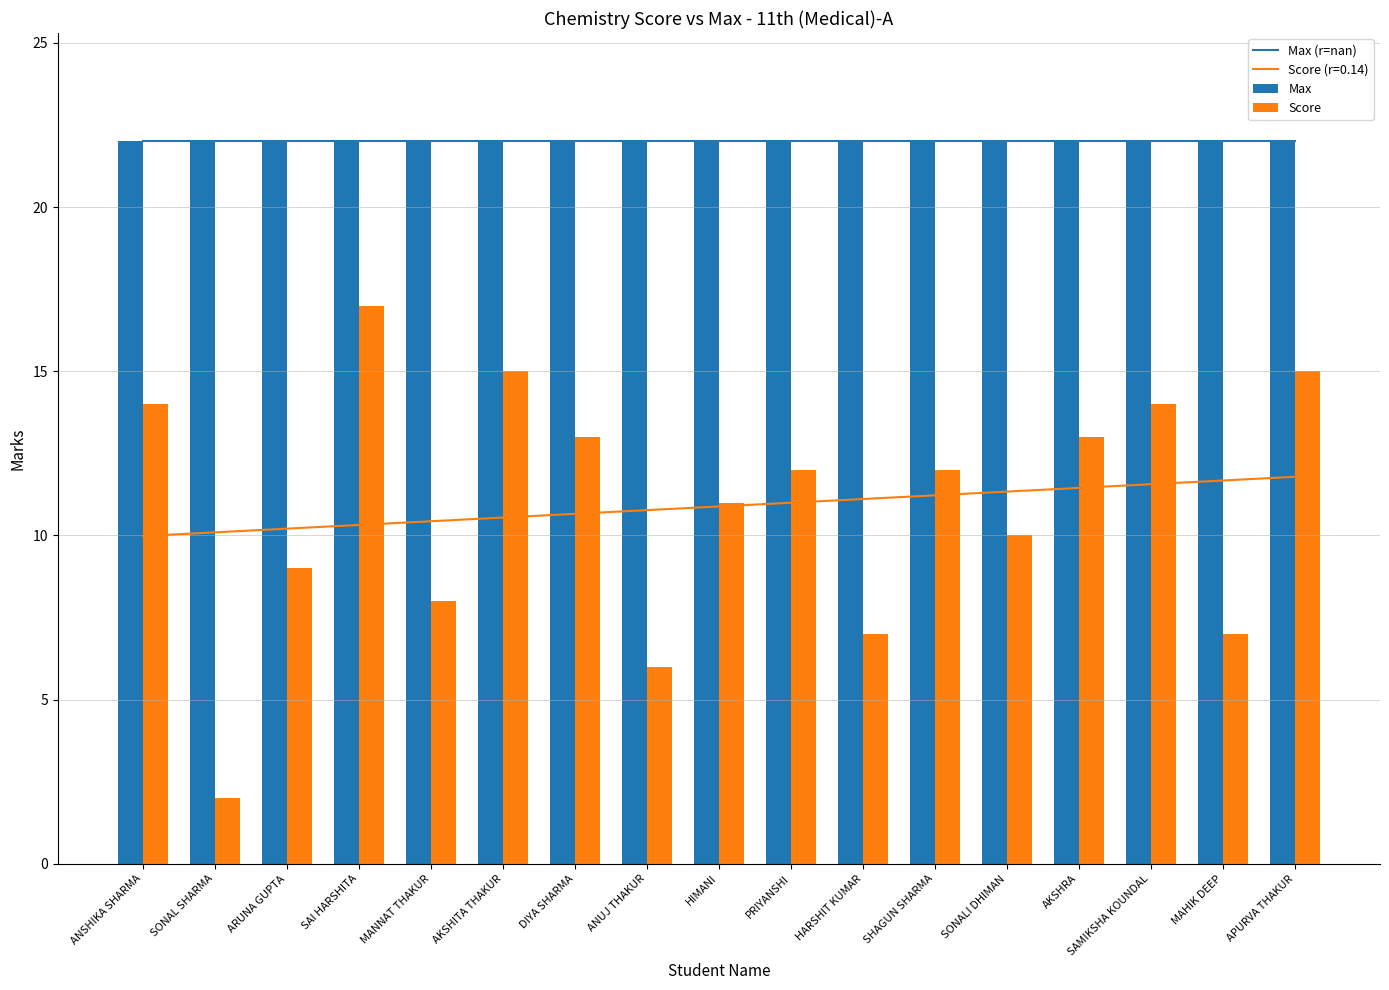

How many groups of bars are there?

17